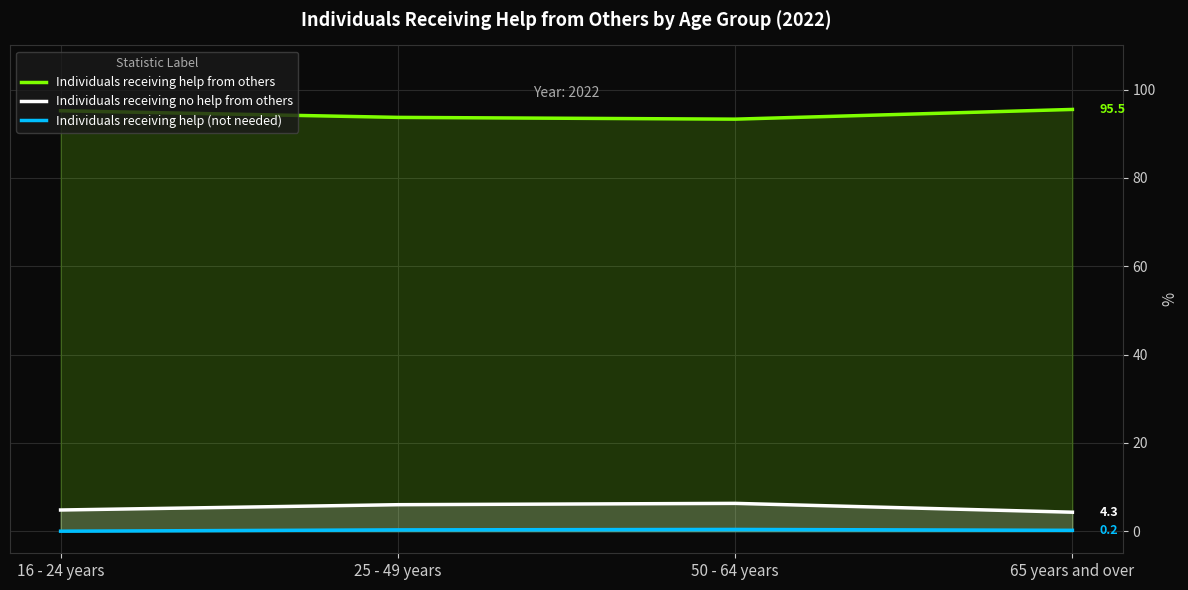

Reading right to left, what are all the values shown in this chart?

Individuals receiving help from others: 65 years and over=95.5	50 - 64 years=93.3	25 - 49 years=93.7	16 - 24 years=95.2
Individuals receiving no help from others: 65 years and over=4.3	50 - 64 years=6.3	25 - 49 years=6.0	16 - 24 years=4.8
Individuals receiving help (not needed): 65 years and over=0.2	50 - 64 years=0.4	25 - 49 years=0.3	16 - 24 years=0.0